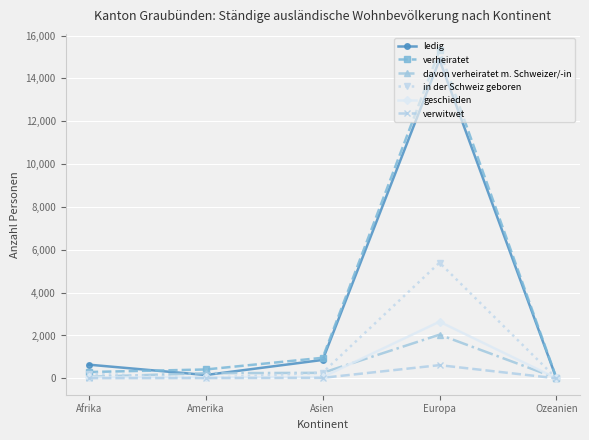

At which category is the sum across all series the highest?

Europa